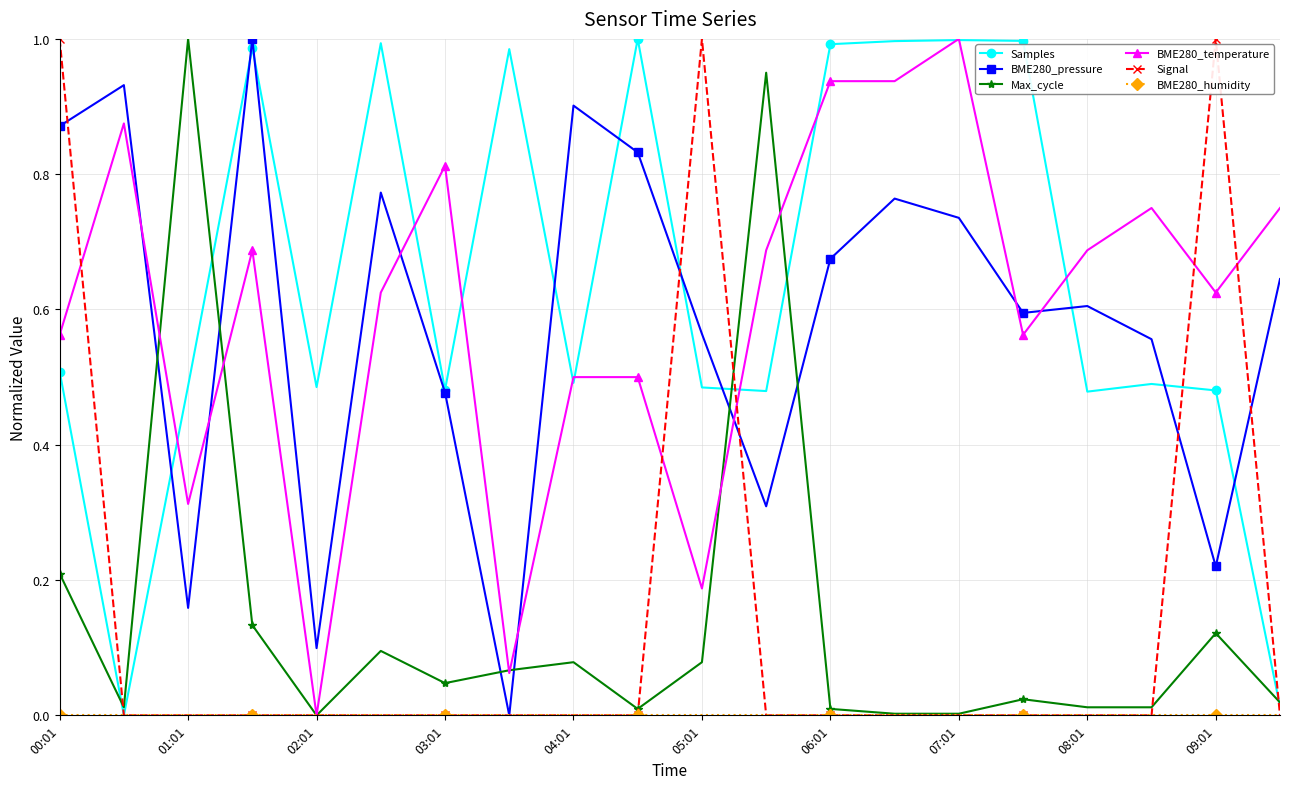

How many lines are shown in the chart?

6